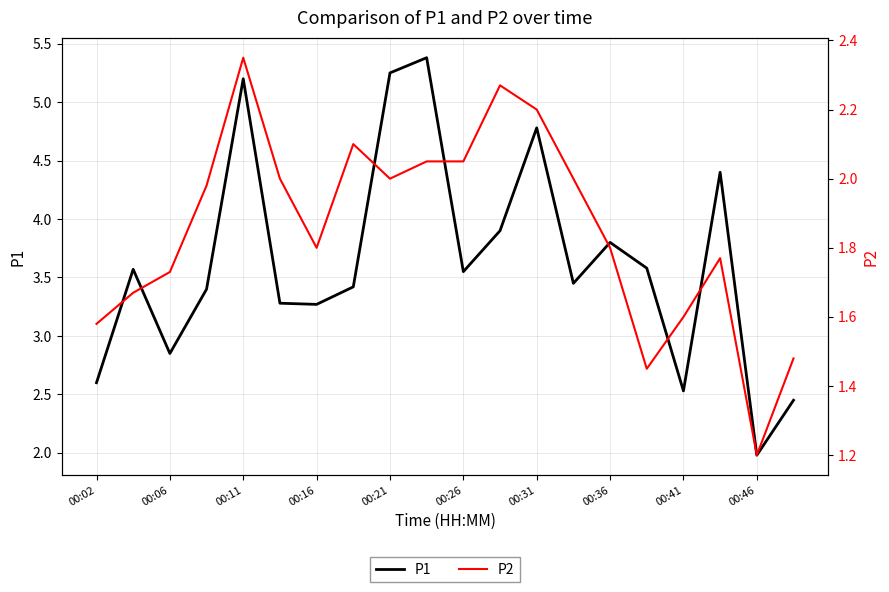

Is it true that P1 equals 2.0 at 00:46?

True